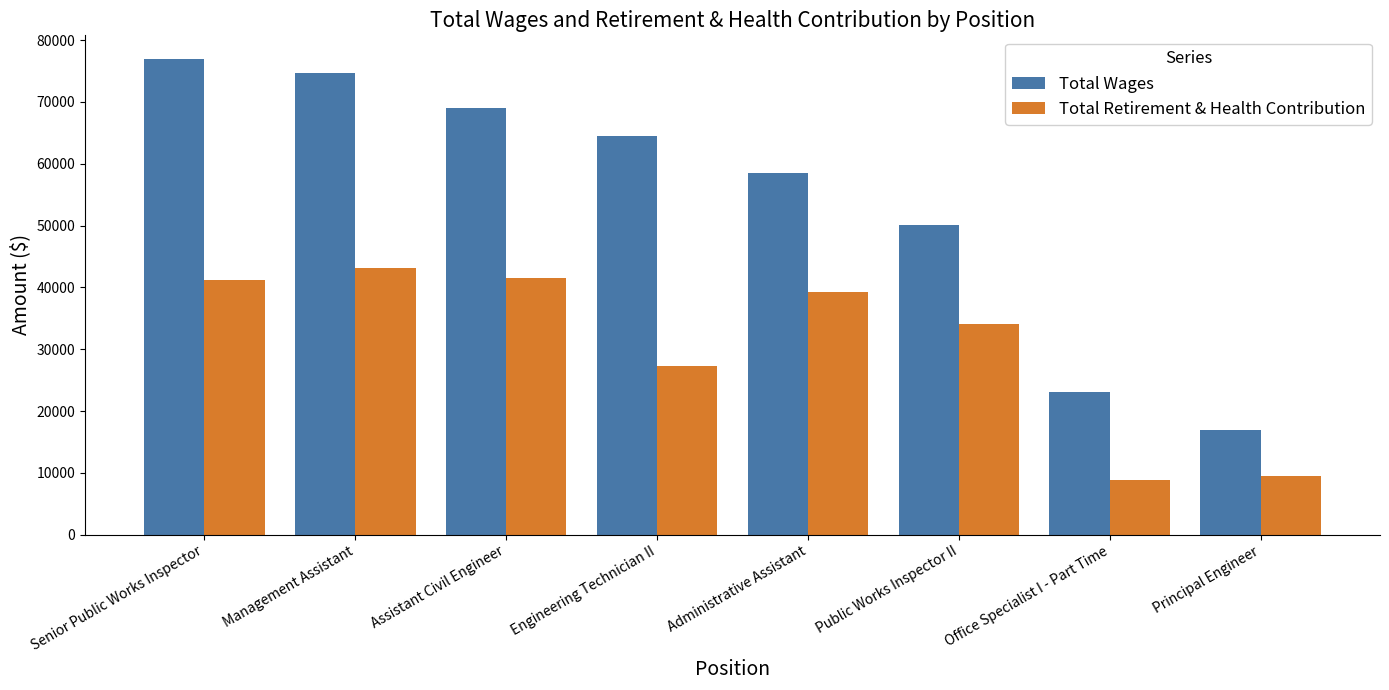

What is the minimum value shown in the chart?

8892